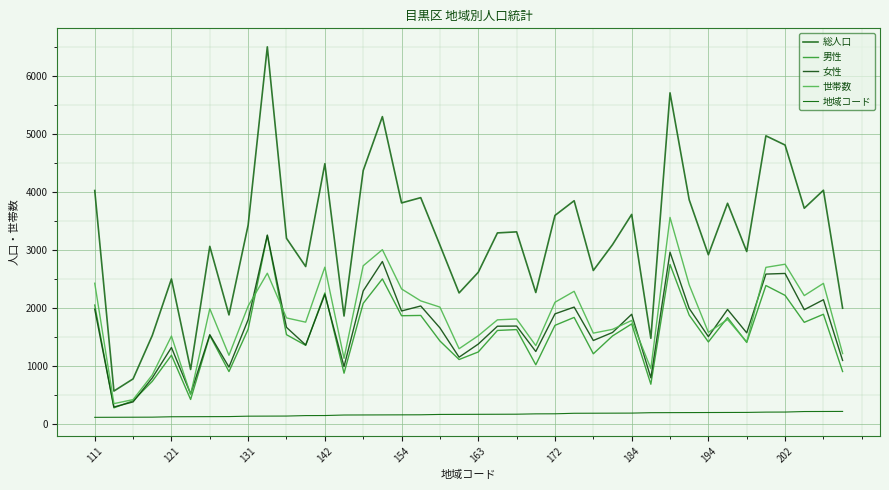

What is the greatest value displayed?

6499